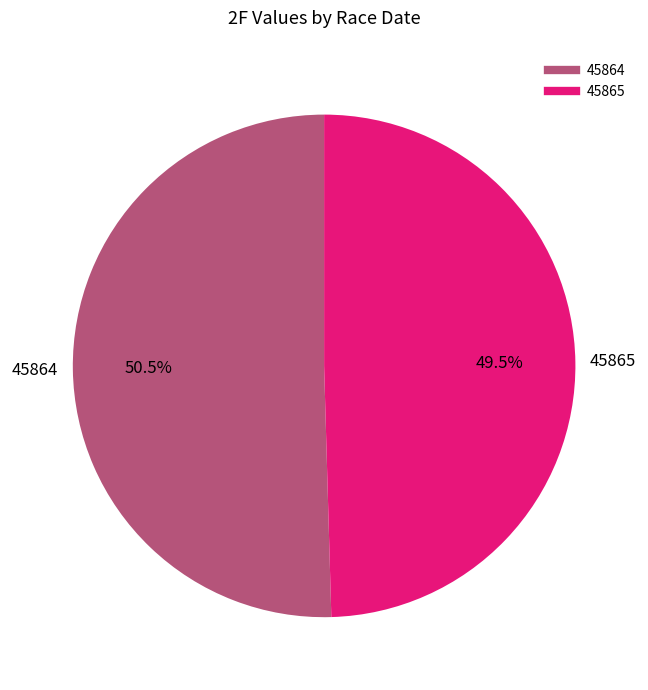

What is the largest slice in the pie chart?

45864